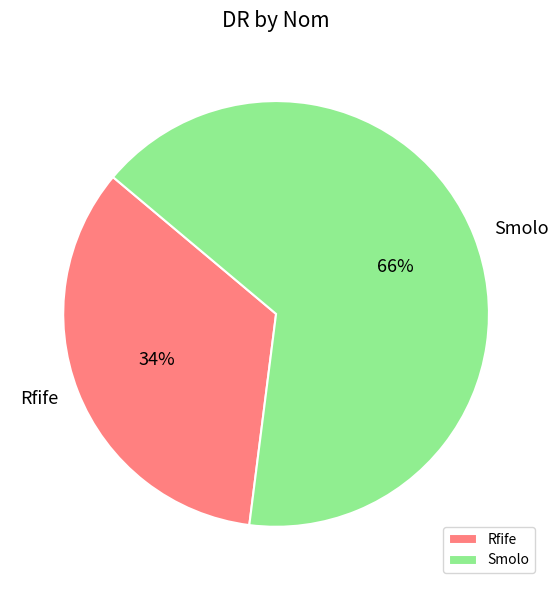

What is the majority slice?

Smolo